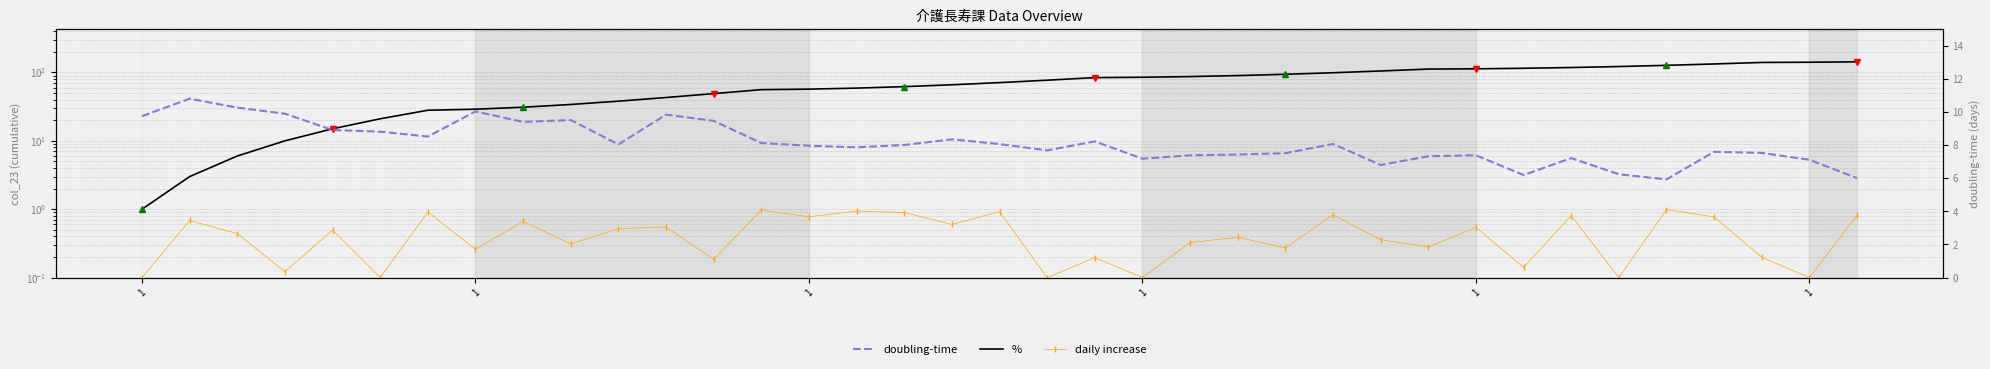

True or false: daily increase has a value of 1.0 at 1.

False